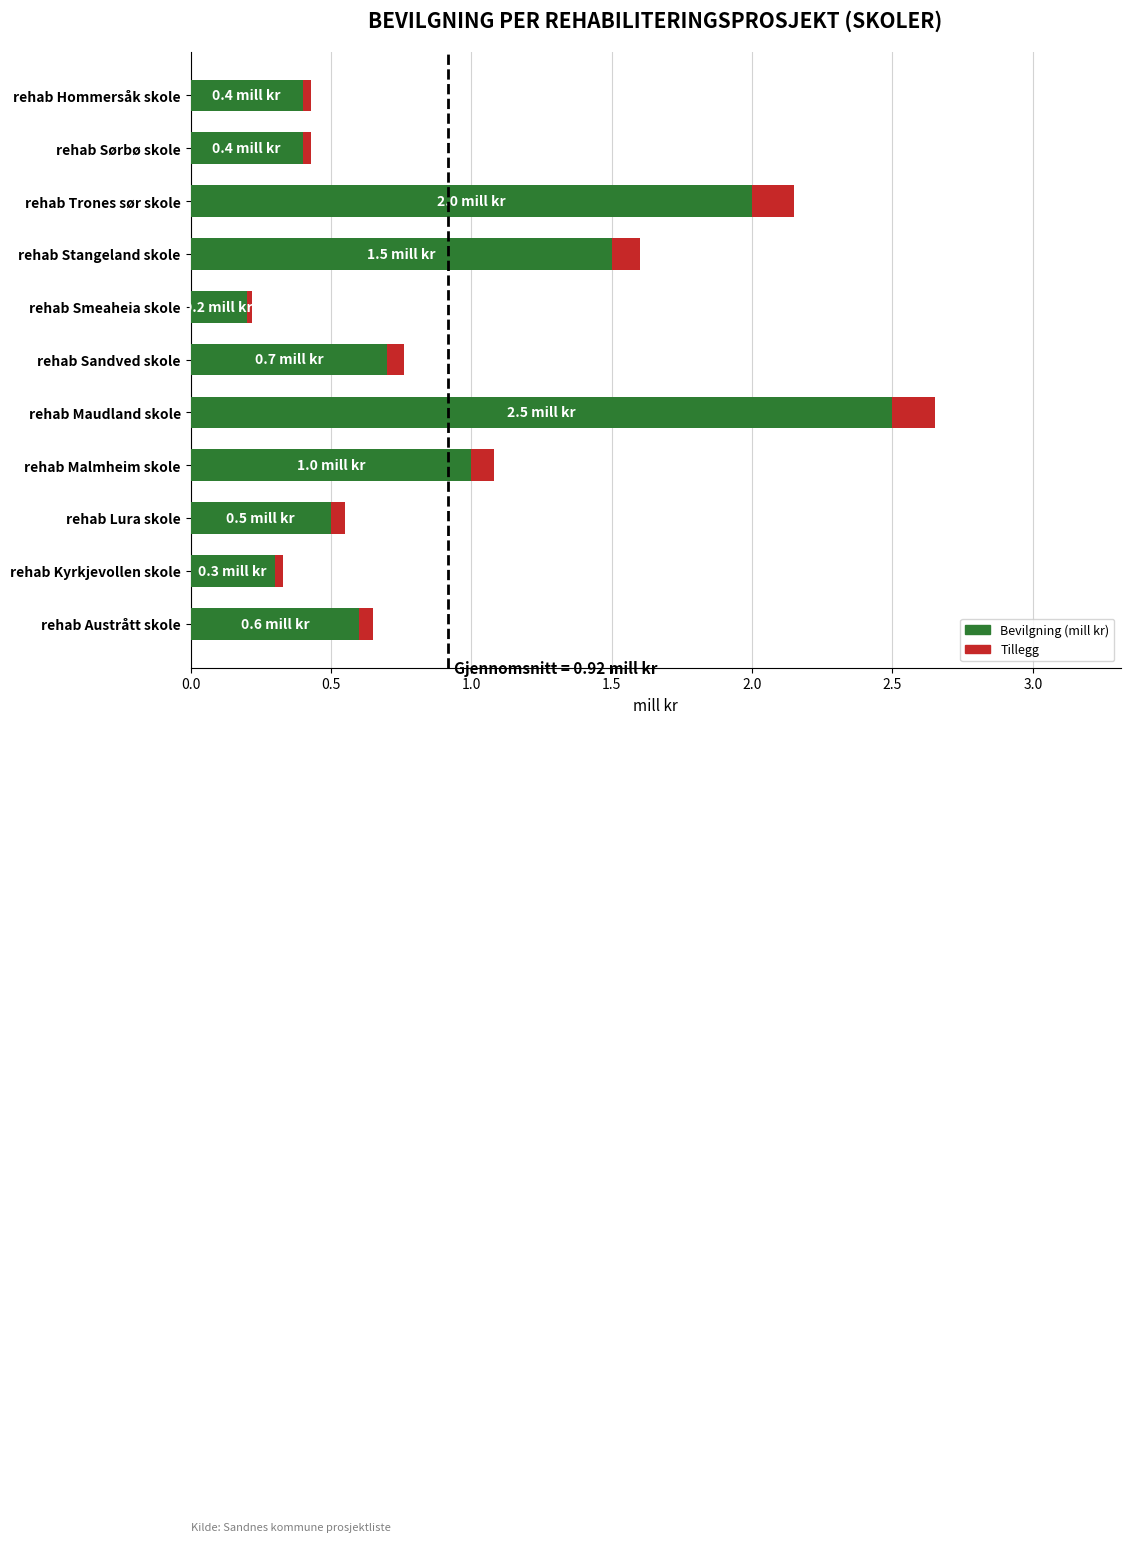

Is it true that Bevilgning (mill kr) equals 1.2 at rehab Sandved skole?

False